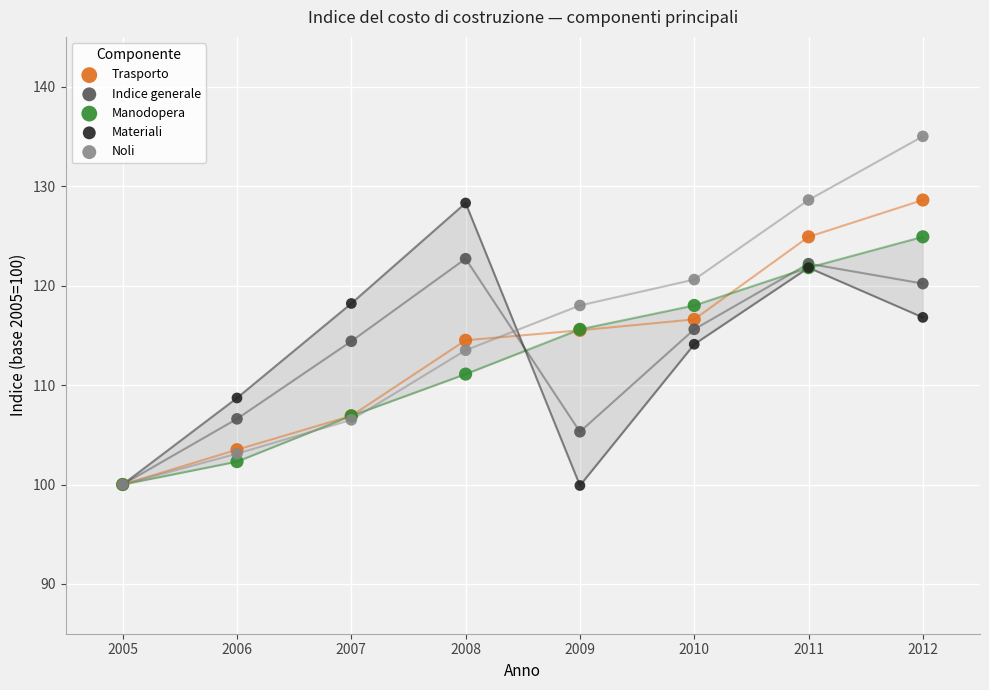

Which series has the largest Y range (max minus min)?

Noli